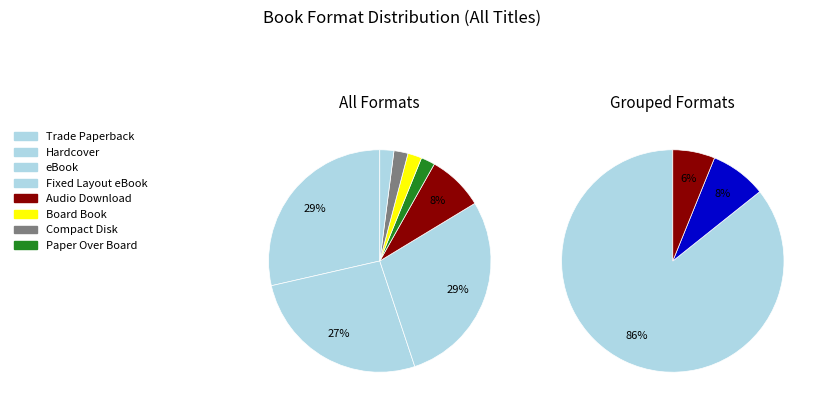

Is there a majority slice in this chart?

No